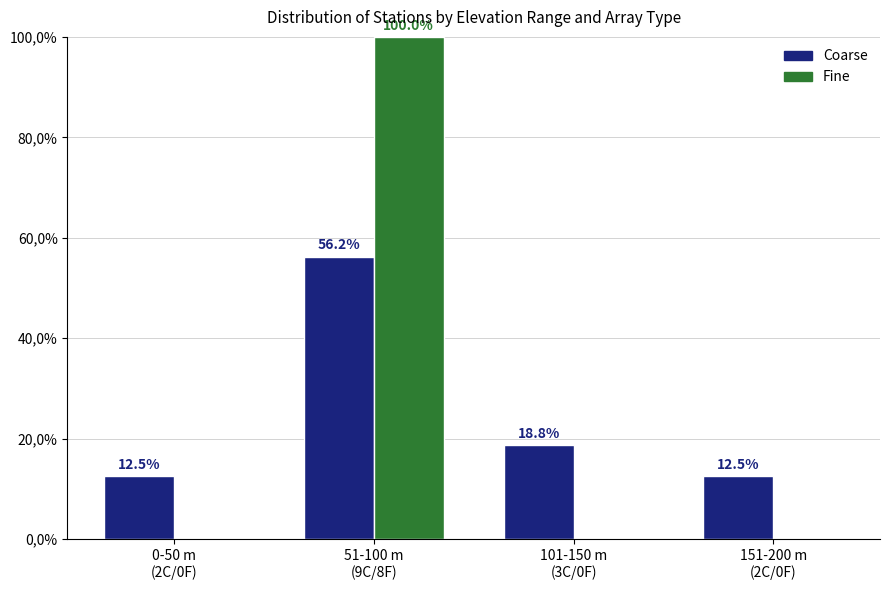

The value of Fine at 0-50 m
(2C/0F) is 0.0. True or false?

True